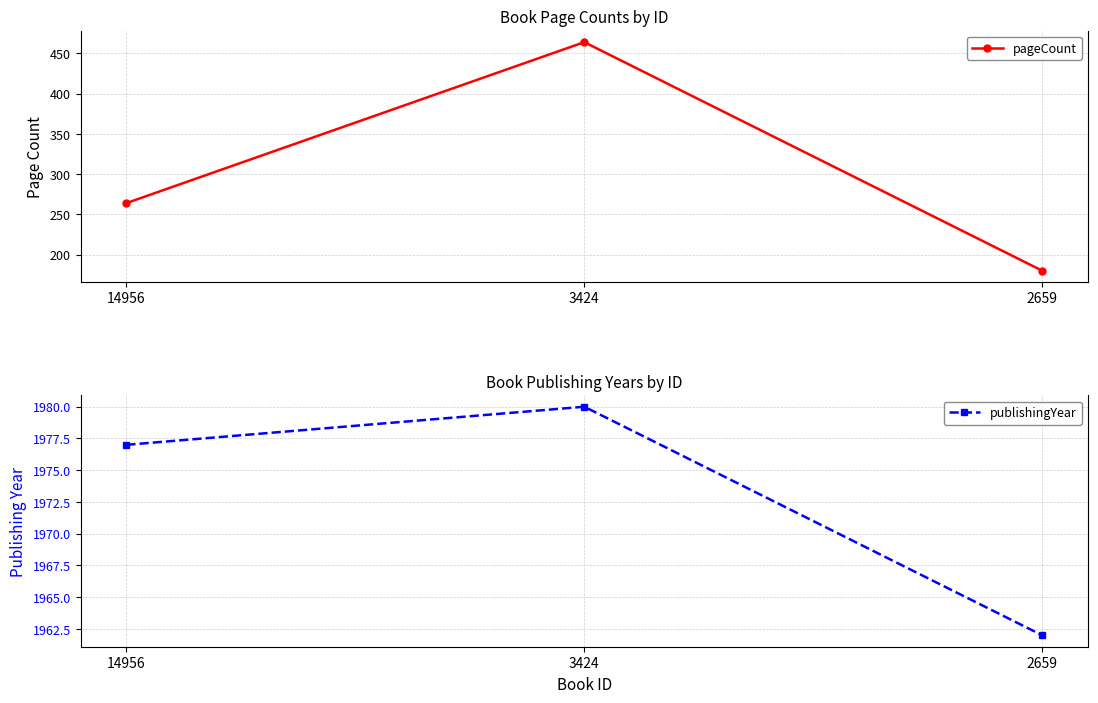

What is the difference between the maximum and minimum values in the publishingYear series?

18